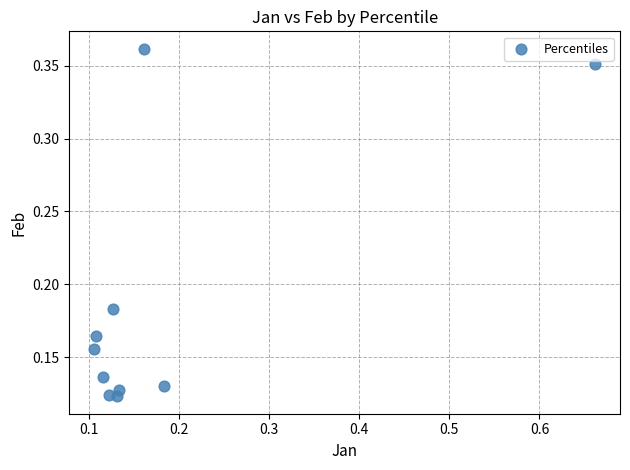

What is the range of X values (max minus min)?

0.6